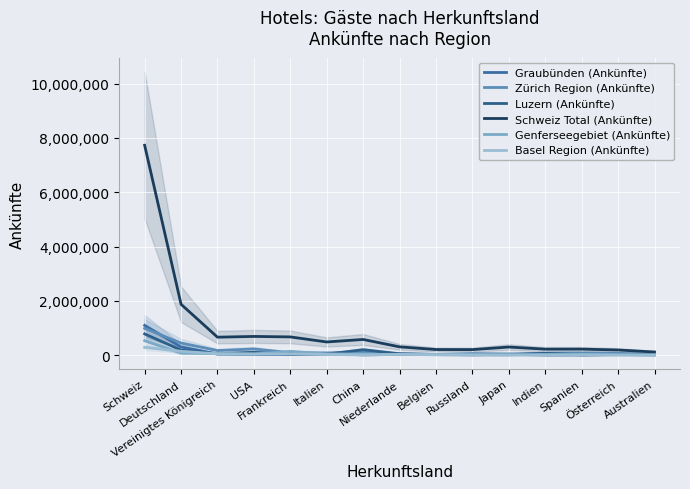

Which category has the highest value in the Graubünden (Ankünfte) series?

Schweiz